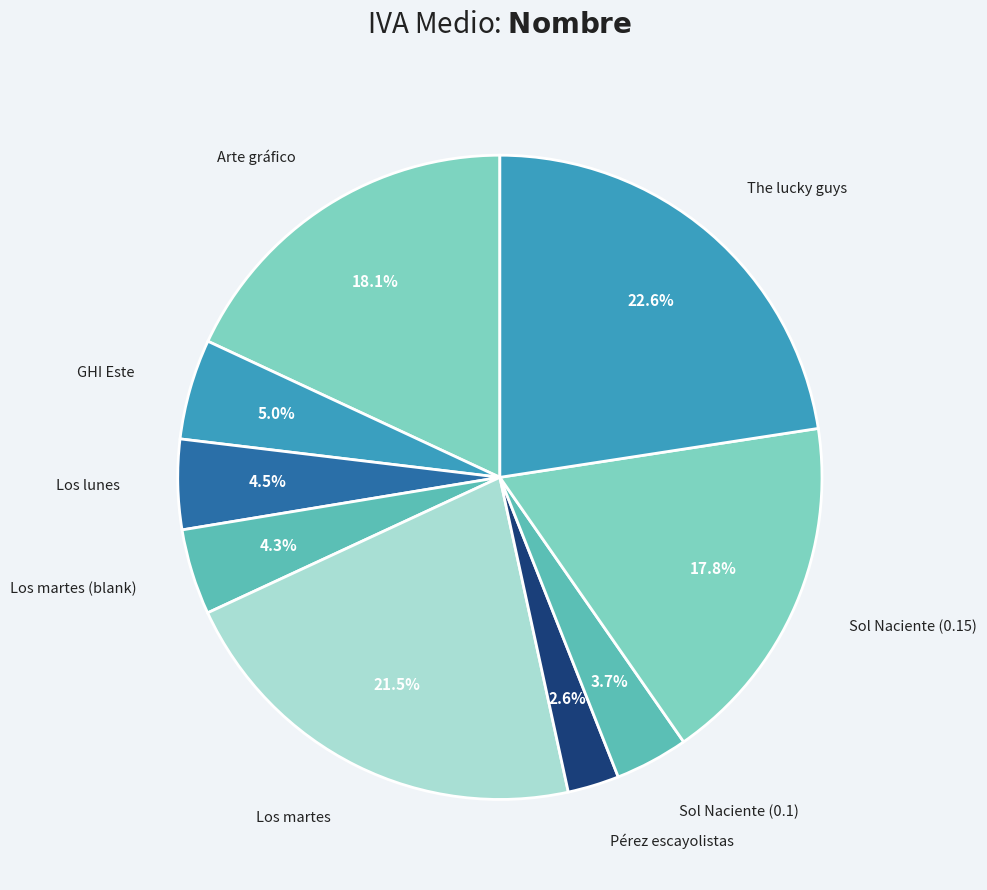

How many segments does this pie chart have?

9